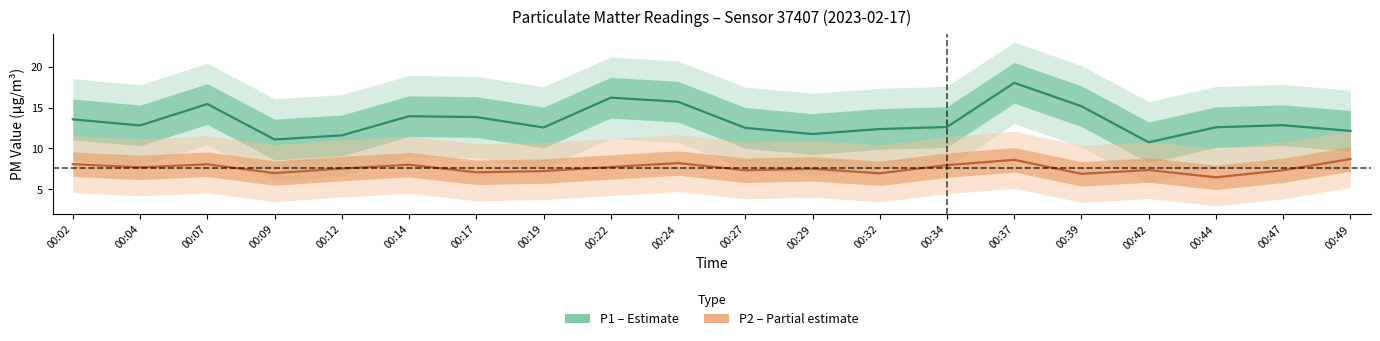

What is the value of the P1 (PM10) point at the 17th from the left?

10.8